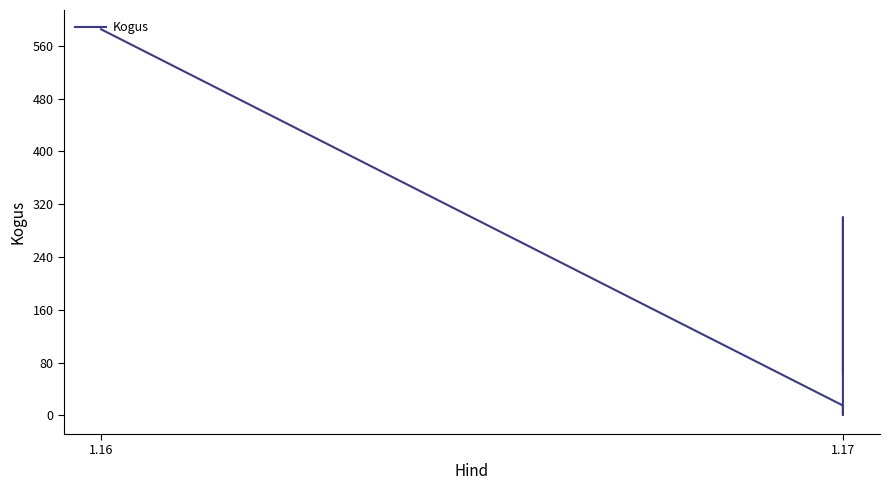

Does the chart have visible grid lines?

No